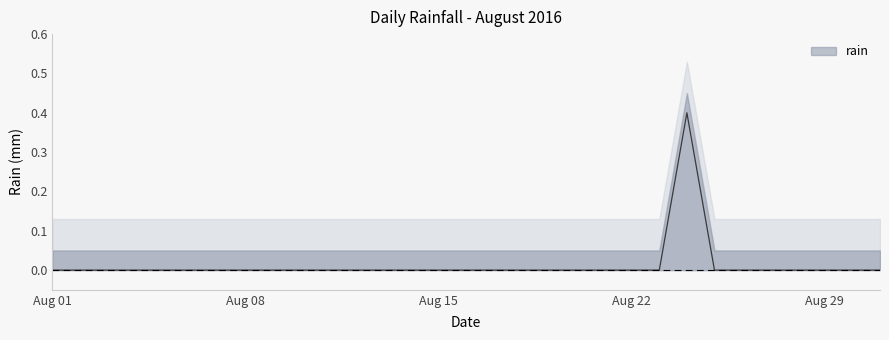

How many values are between 0 and 1?

31